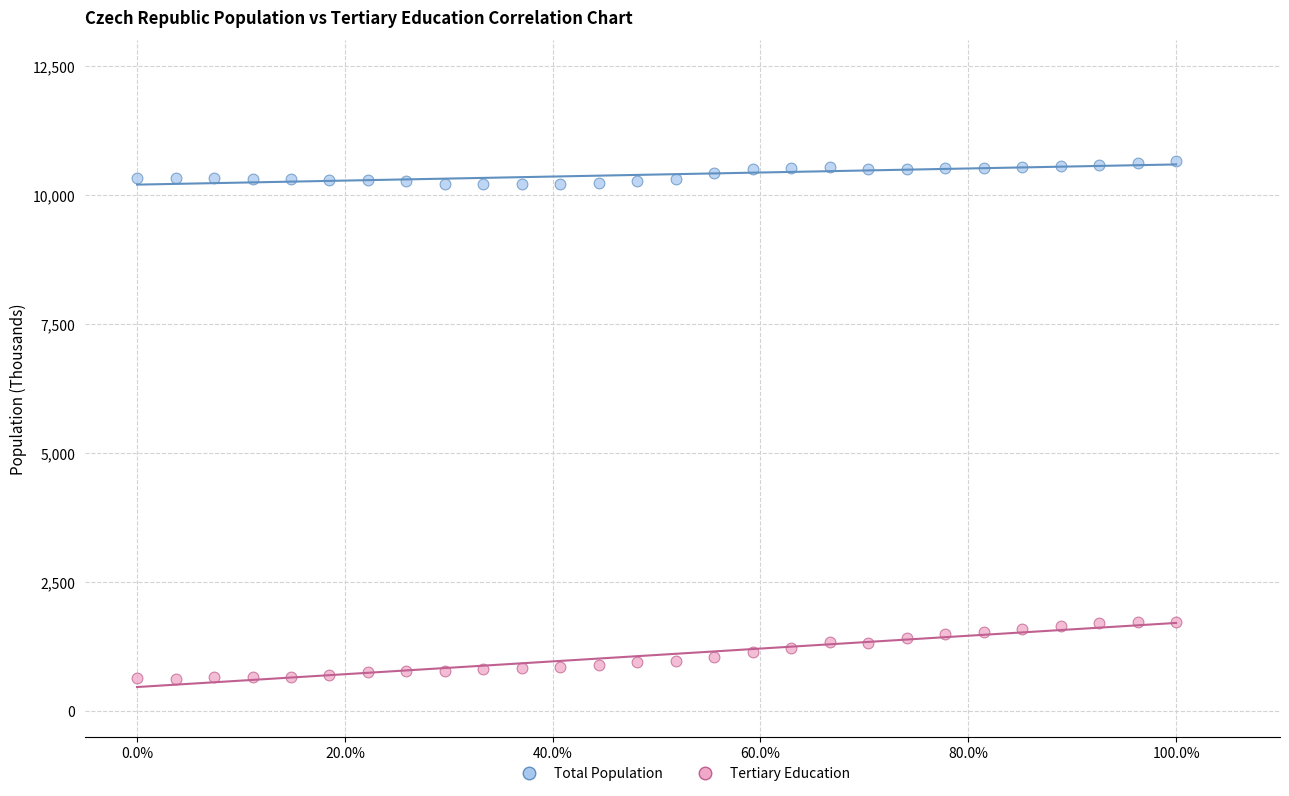

What are all the series names shown in the legend?

Total Population, Tertiary Education